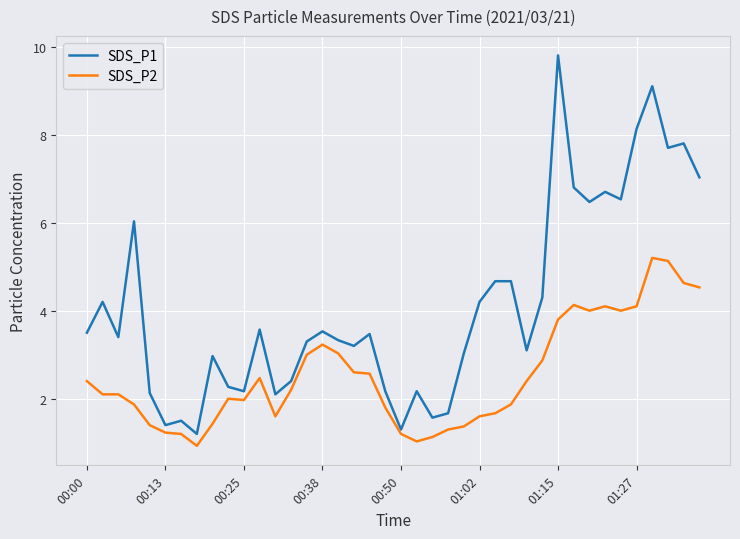

Reading left to right, what are all the values shown in this chart?

SDS_P1: 3.5	4.2	3.4	6.0	2.1	1.4	1.5	1.2	3.0	2.3	2.2	3.6	2.1	2.4	3.3	3.5	3.3	3.2	3.5	2.2	1.3	2.2	1.6	1.7	3.0	4.2	4.7	4.7	3.1	4.3	9.8	6.8	6.5	6.7	6.5	8.1	9.1	7.7	7.8	7.0
SDS_P2: 2.4	2.1	2.1	1.9	1.4	1.2	1.2	0.9	1.4	2.0	2.0	2.5	1.6	2.2	3.0	3.2	3.0	2.6	2.6	1.8	1.2	1.0	1.1	1.3	1.4	1.6	1.7	1.9	2.4	2.9	3.8	4.1	4.0	4.1	4.0	4.1	5.2	5.1	4.6	4.5